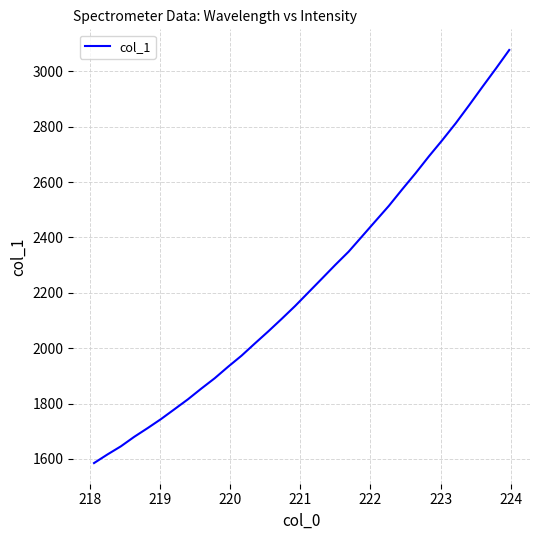

What is the difference between the second highest and second lowest values?

1393.1